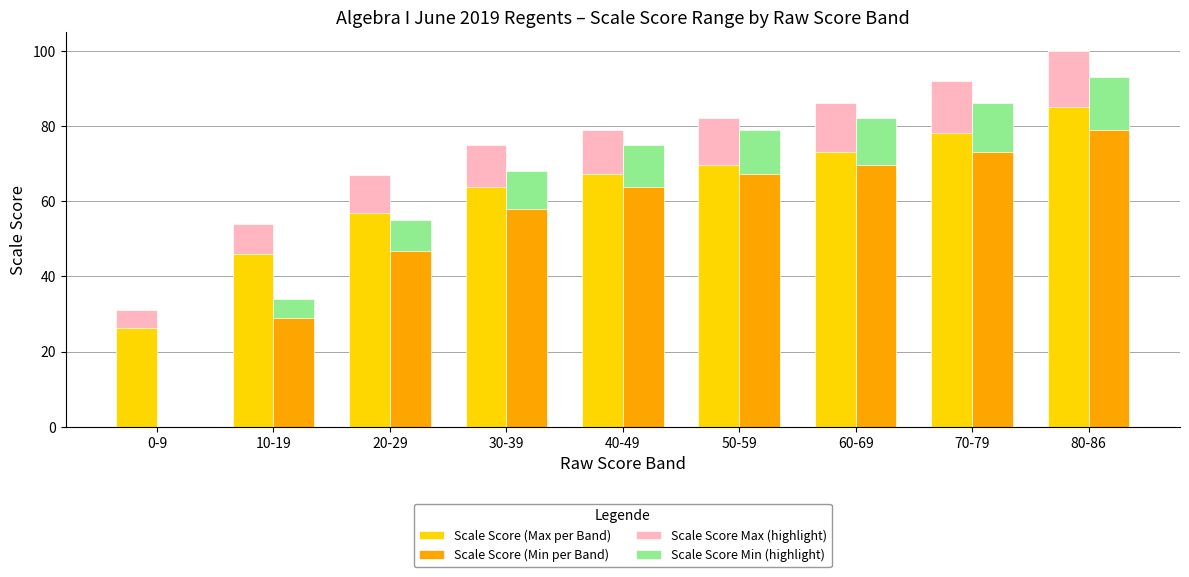

How many distinct data groups are displayed?

4